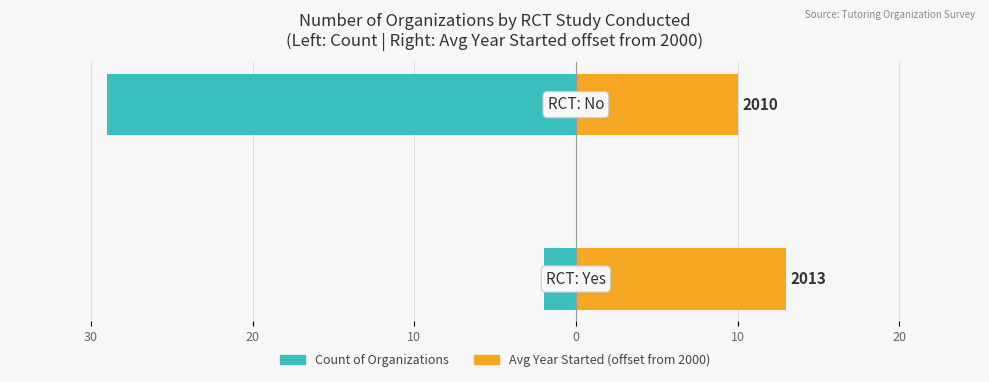

Rank the series at 30 from highest to lowest value.

Avg Year Started (offset from 2000), Count of Organizations